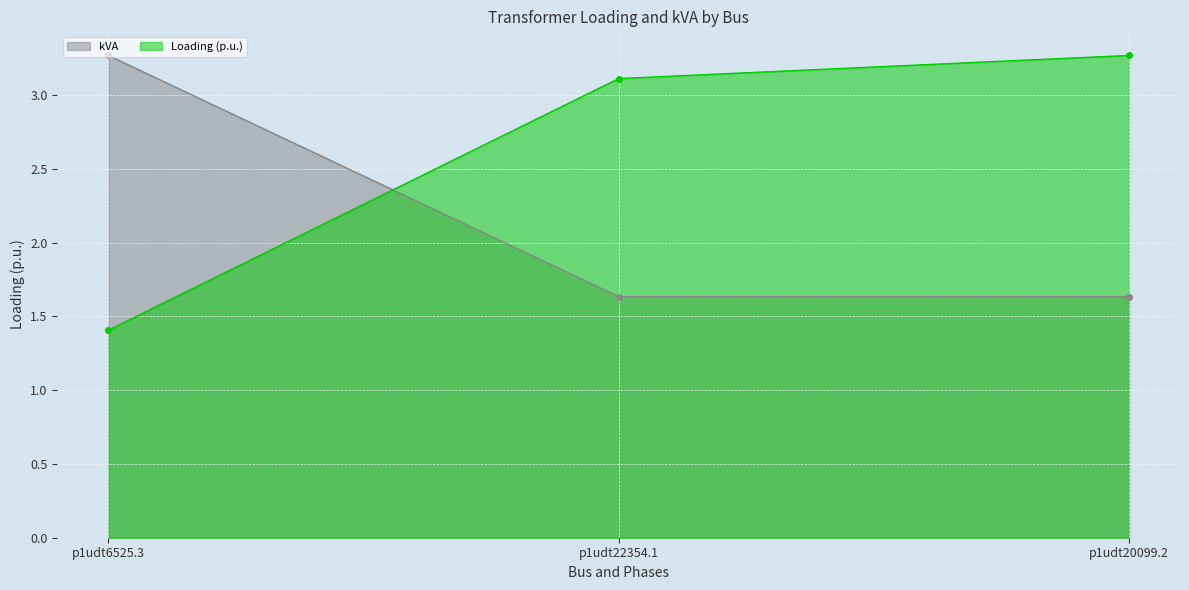

What are all the series names shown in the legend?

kVA, Loading (p.u.)